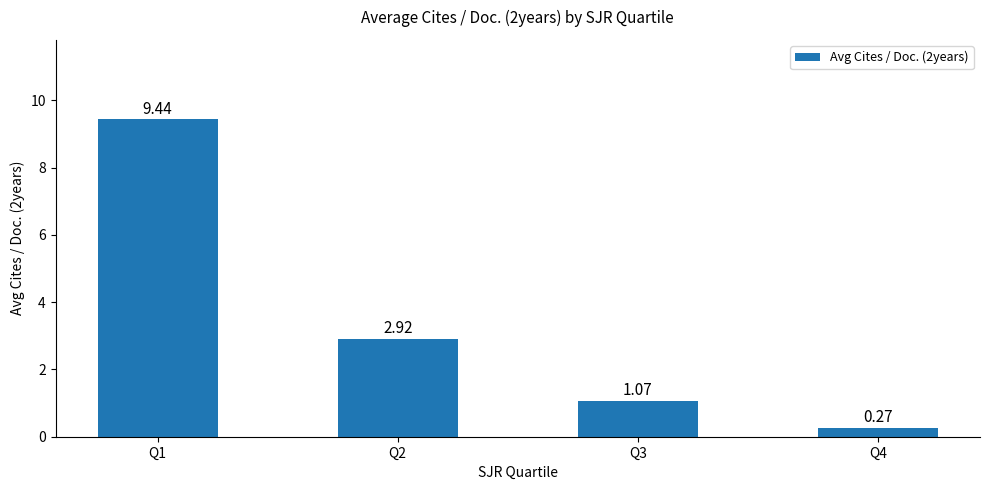

What is the maximum value shown in the chart?

9.4